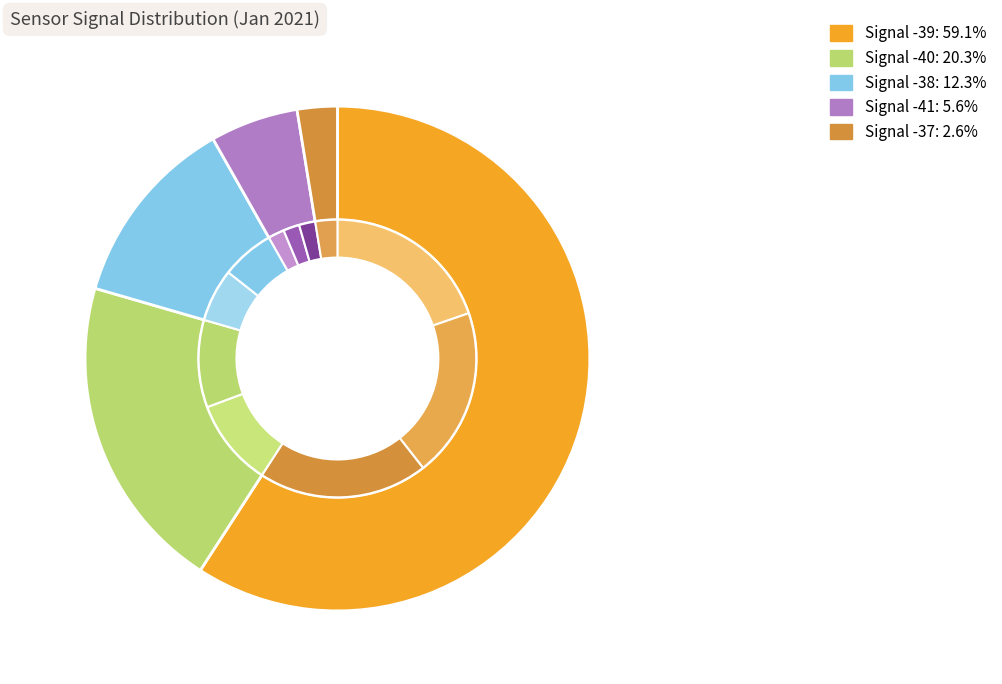

To the nearest percent, what is the average slice percentage?

20%